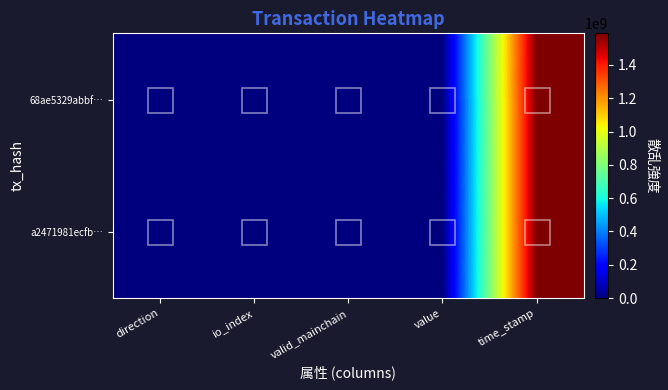

Rank the series at time_stamp from lowest to highest value.

a2471981ecfb…, 68ae5329abbf…